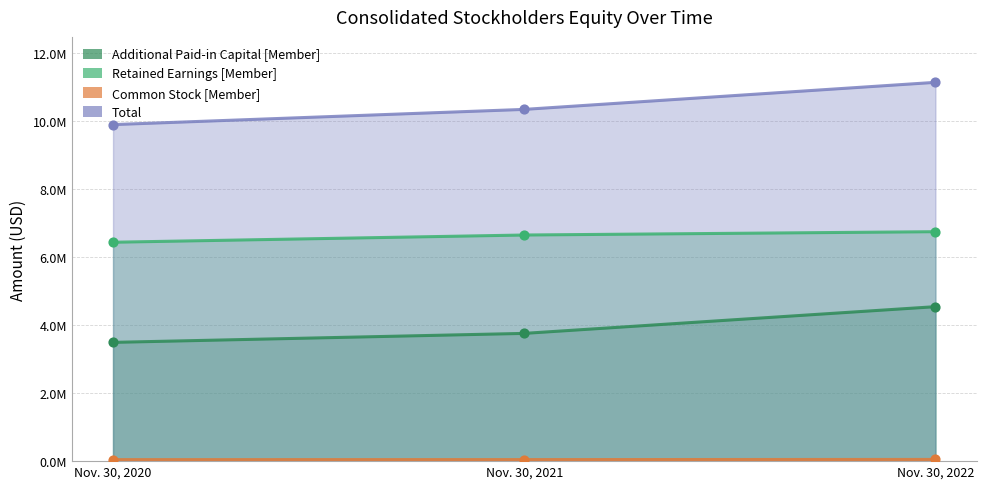

What are all the series names shown in the legend?

Additional Paid-in Capital [Member], Retained Earnings [Member], Common Stock [Member], Total